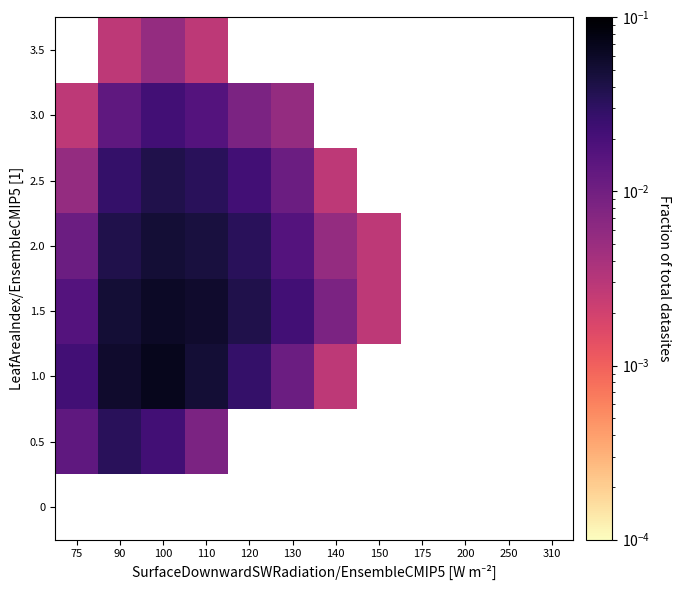

True or false: 1.0 has a value of 0.0 at 140.

True